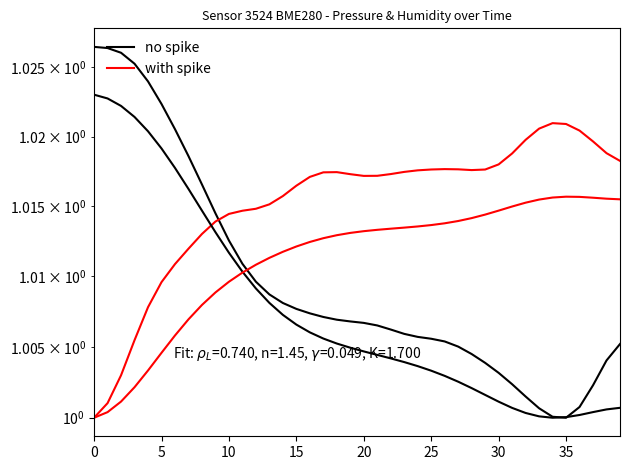

Between which two adjacent categories do with spike and no spike first intersect?

9 and 10